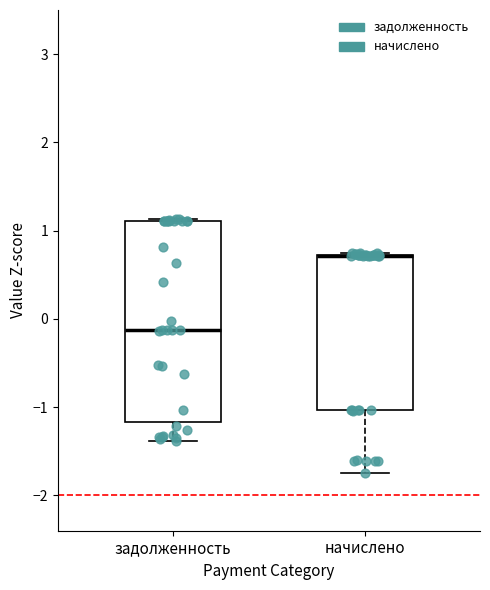

Reading left to right, read every box against the y-axis: the position of its median line, the range the box covers, and the ends of its whiskers. The values are not printed on the chart, so give them approximately, as read against the axis.

задолженность: median -0.1, box -1.2 to 1.1, whiskers -1.4 to 1.1
начислено: median 0.7 (drawn on the box's upper edge), box -1.0 to 0.7, whiskers -1.7 to 0.7